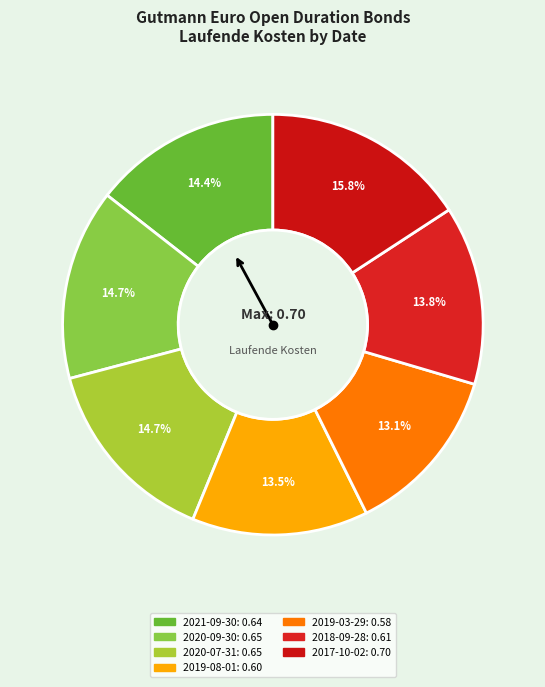

What percentage is NOT represented by 2019-03-29?

86.9%